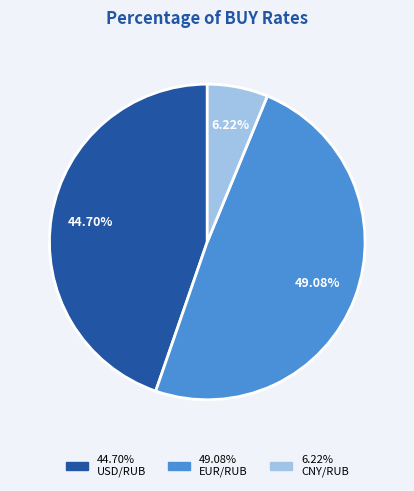

Is there any slice that represents more than half of the pie?

No